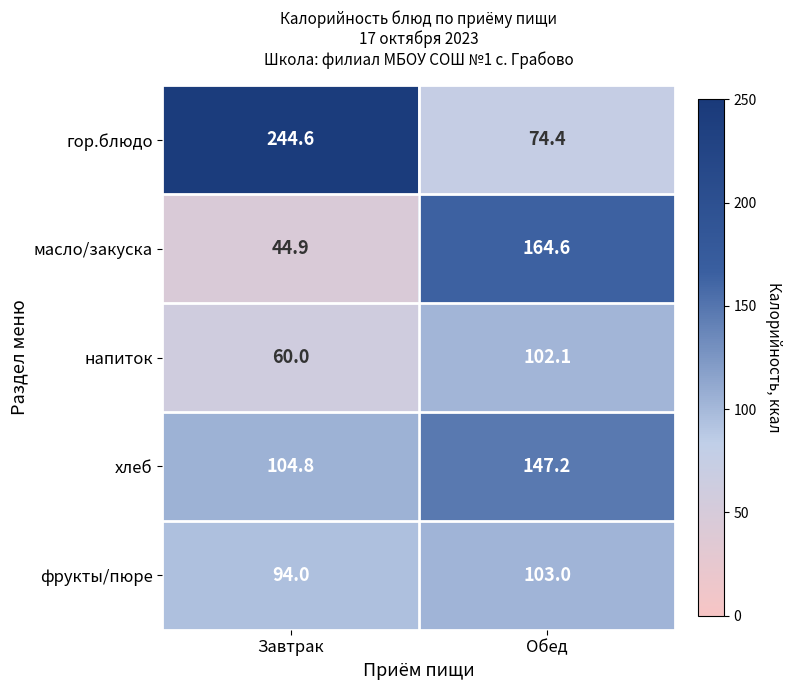

Reading left to right, list all the values displayed in this chart.

гор.блюдо: 244.6	74.4
масло/закуска: 44.9	164.6
напиток: 60.0	102.1
хлеб: 104.8	147.2
фрукты/пюре: 94.0	103.0